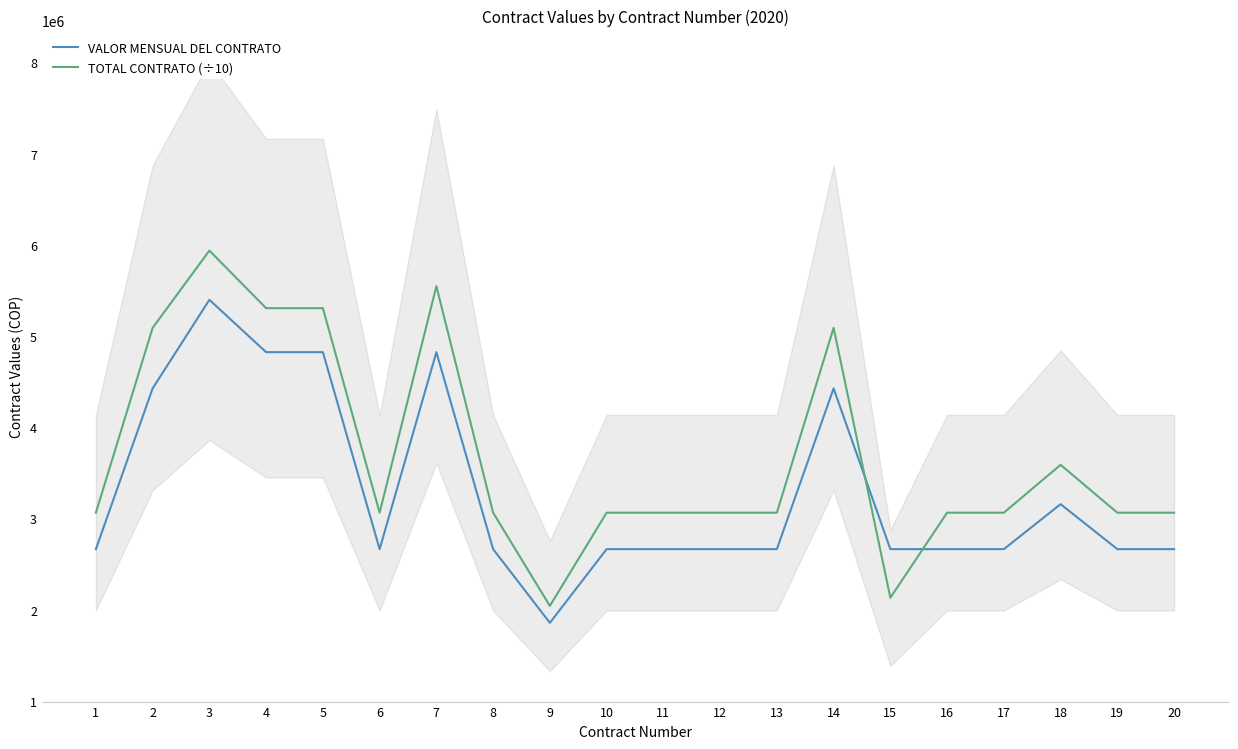

How many data points in TOTAL CONTRATO (÷10) are above 3063427?

16